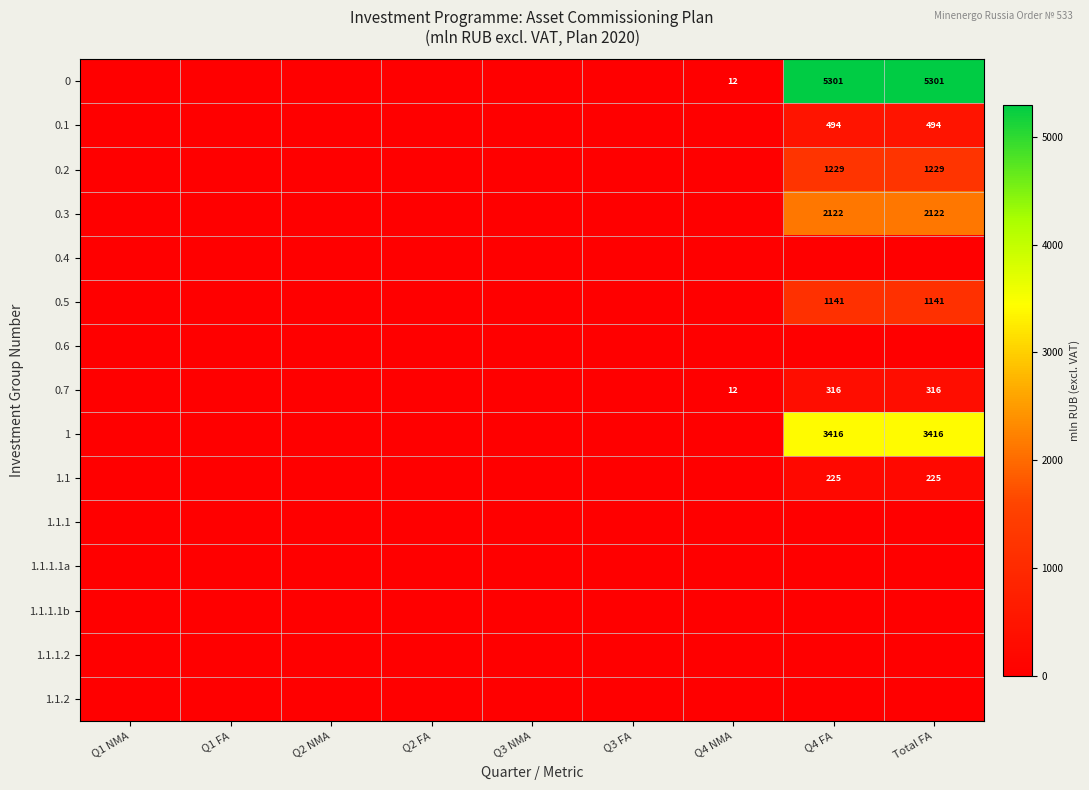

At which label is 0.1 closest to 246?

Q1 NMA